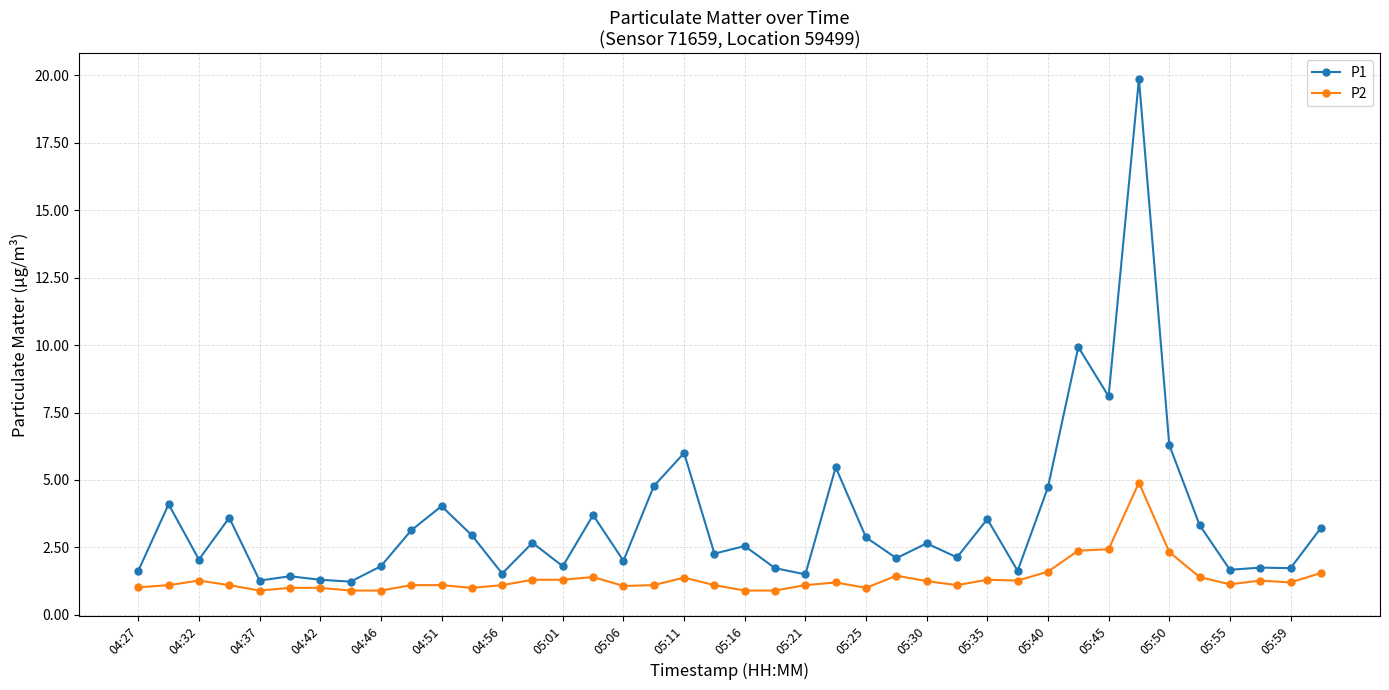

What is the sum of all P2 values?

53.8